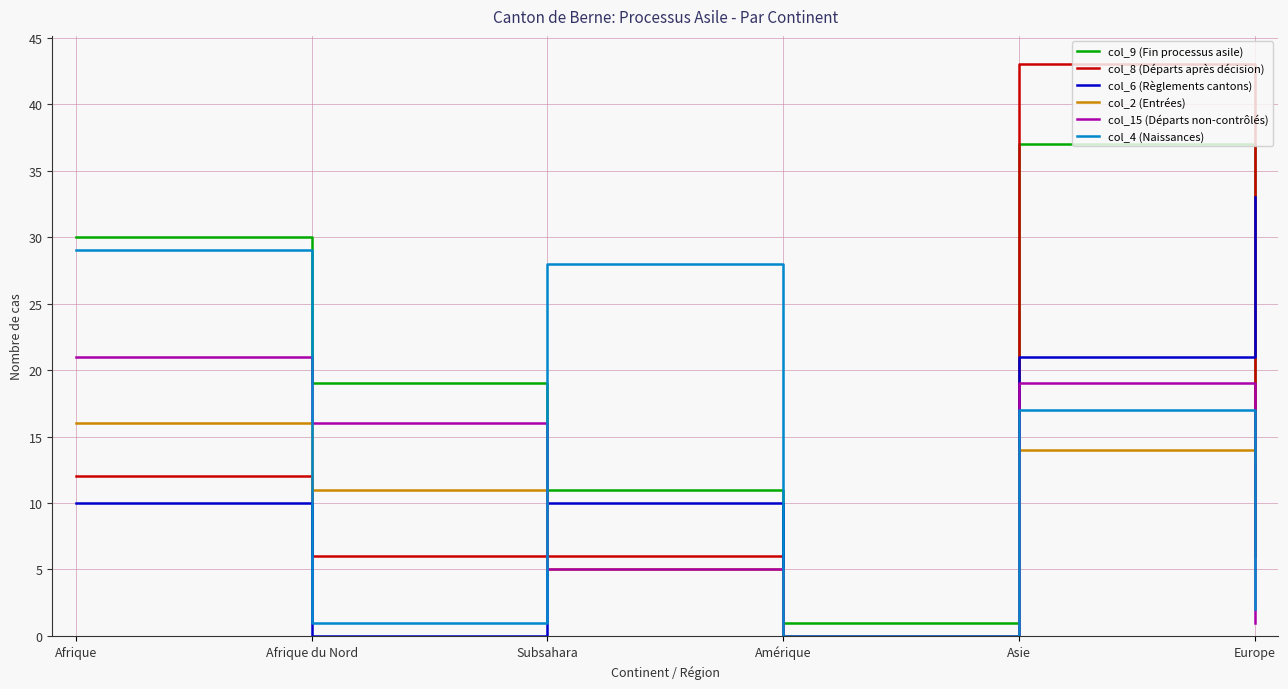

Reading left to right, list all the values displayed in this chart.

col_9 (Fin processus asile): 30	19	11	1	37	6
col_8 (Départs après décision): 12	6	6	0	43	6
col_6 (Règlements cantons): 10	0	10	0	21	33
col_2 (Entrées): 16	11	5	0	14	13
col_15 (Départs non-contrôlés): 21	16	5	0	19	1
col_4 (Naissances): 29	1	28	0	17	2